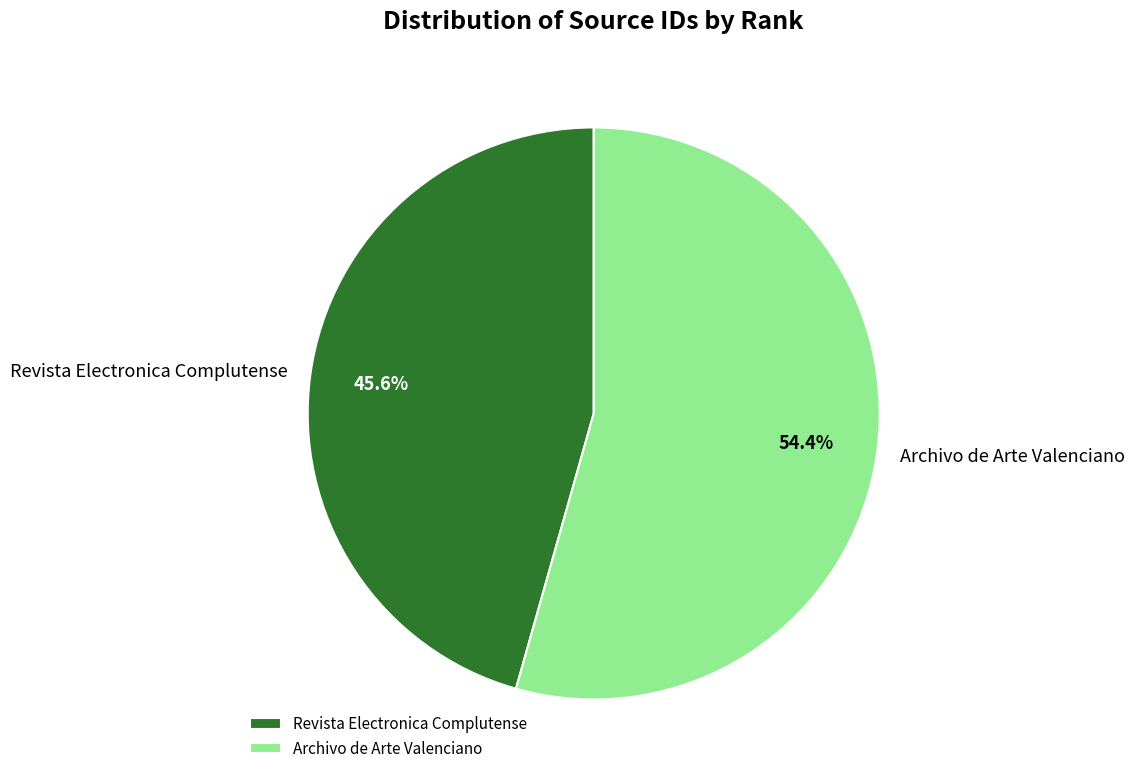

To the nearest percent, what percentage of the pie is Revista Electronica Complutense?

46%